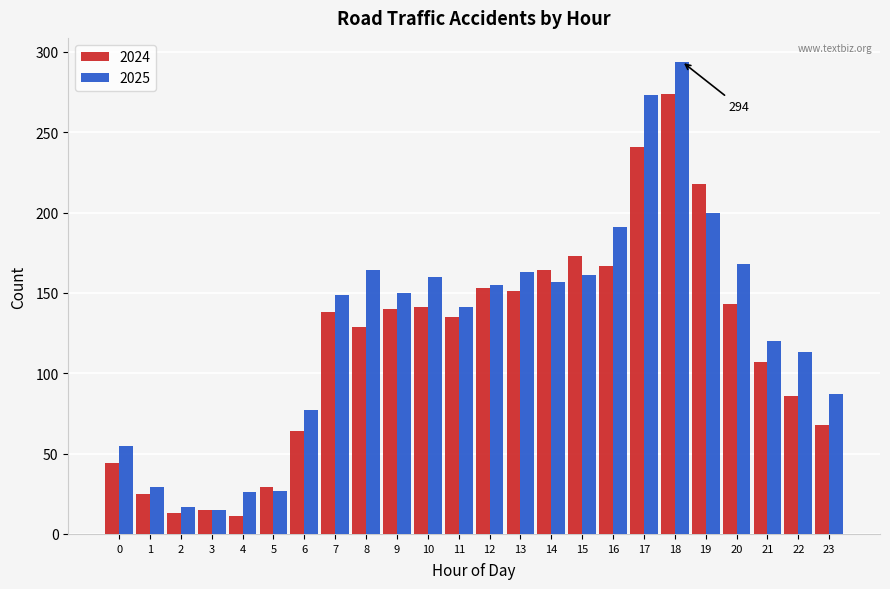

Which series has the largest range (max minus min)?

2025